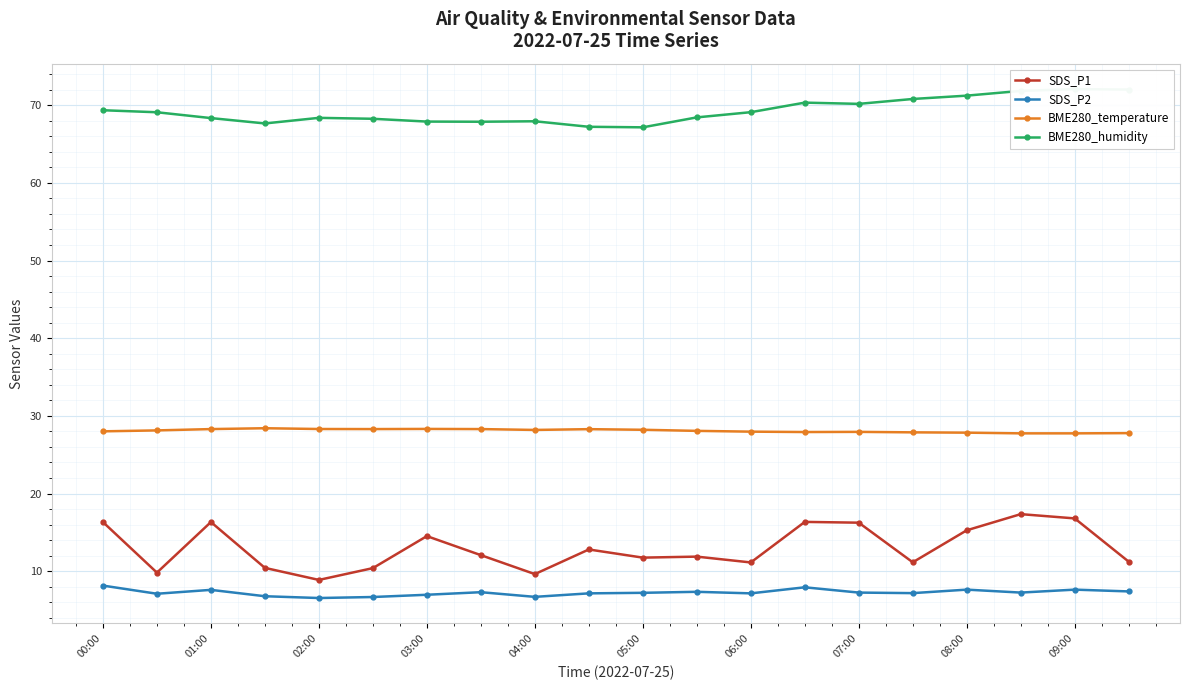

Rank the series at 19 from lowest to highest value.

SDS_P2, SDS_P1, BME280_temperature, BME280_humidity